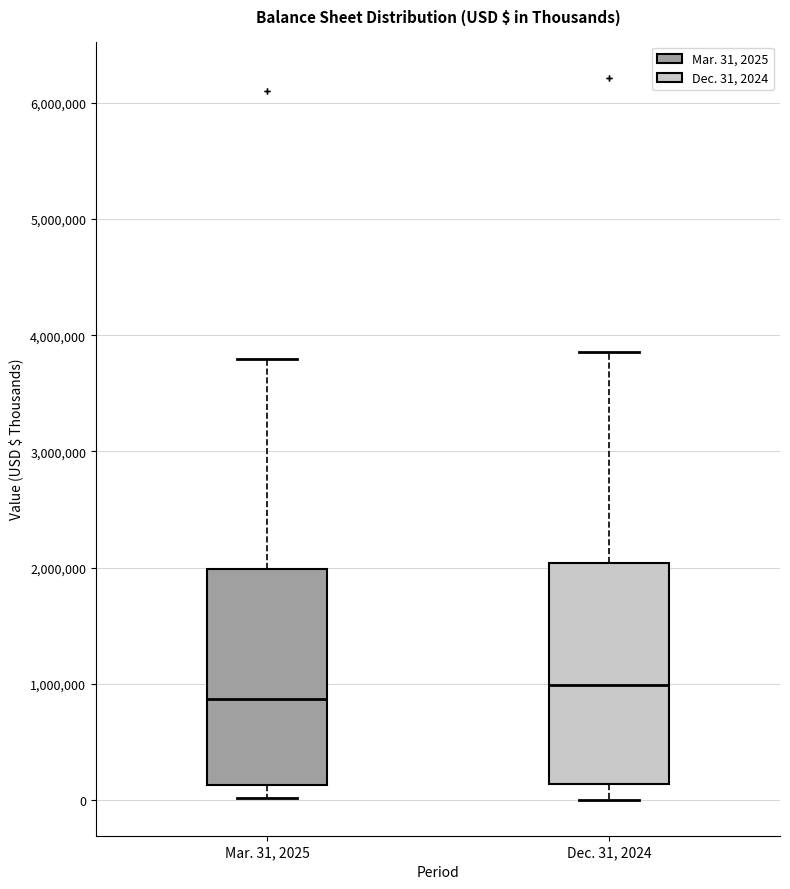

Reading left to right, transcribe this box plot: for each box, give where its median line is, the range the box spans, and where its two whiskers end, as read against the y-axis. The values are not printed on the chart, so give them approximately, as read against the axis.

Mar. 31, 2025: median 900000, box 100000 to 2000000, whiskers 0 to 3800000
Dec. 31, 2024: median 1000000, box 100000 to 2000000, whiskers 0 to 3900000